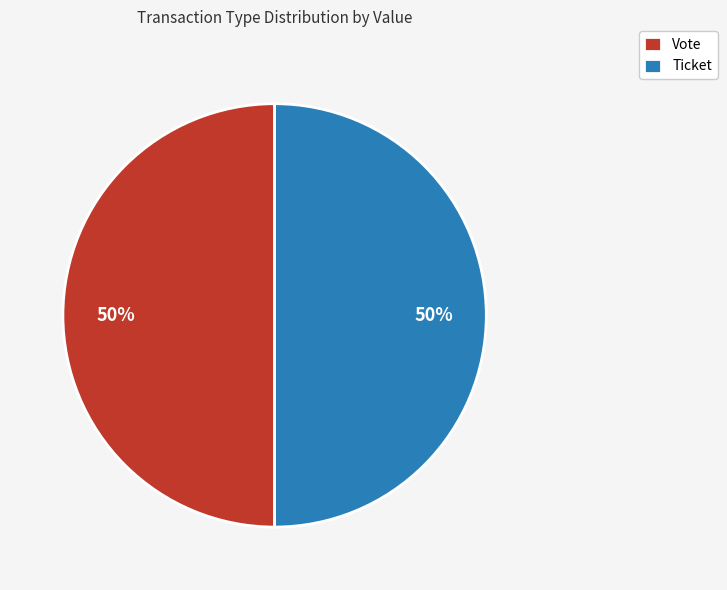

Do Ticket and Vote together represent more than half of the pie?

Yes